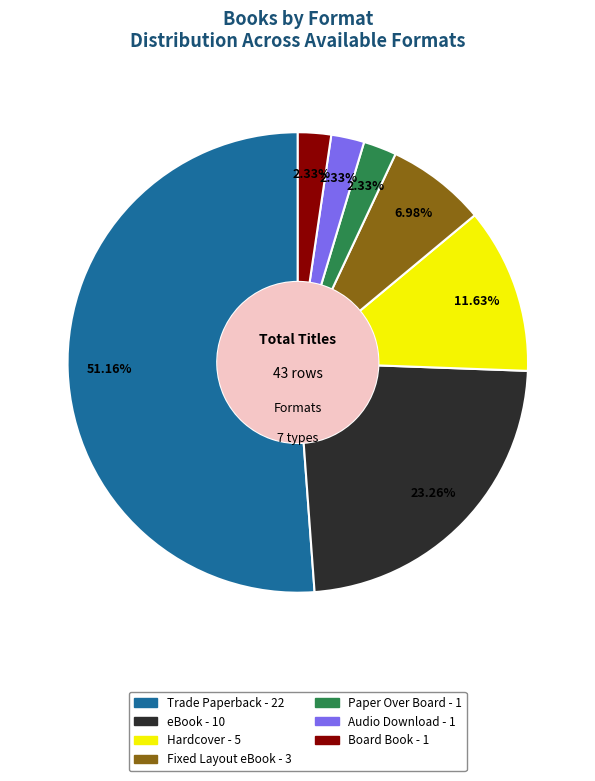

Does Hardcover represent more than half of the total?

No